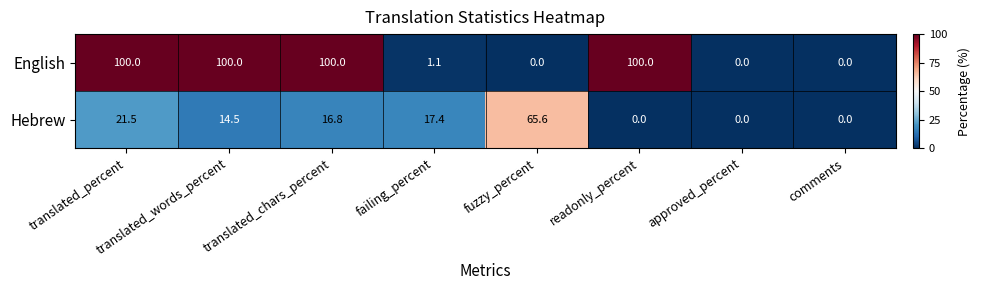

The value of Hebrew at translated_percent is 13.3. True or false?

False